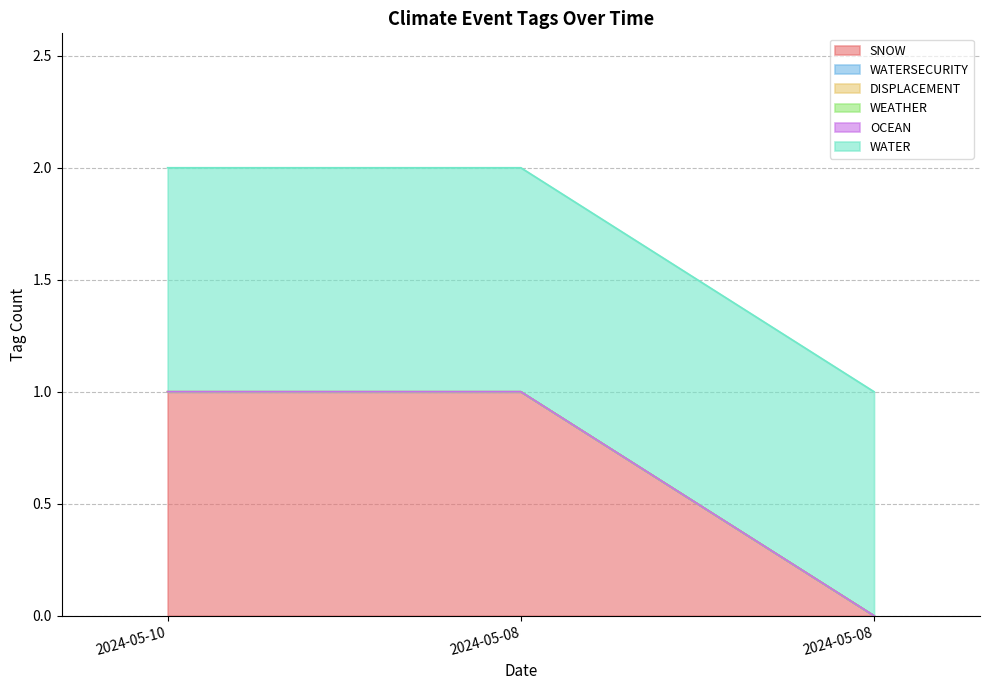

At how many categories does at least one series exceed 0?

3